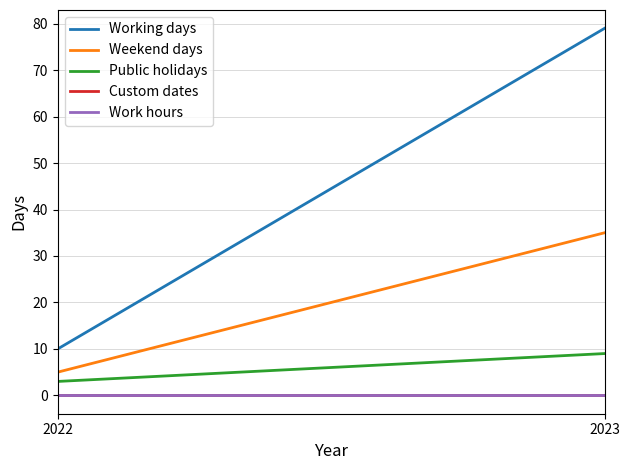

Which series changed the most between 2022 and 2023?

Working days